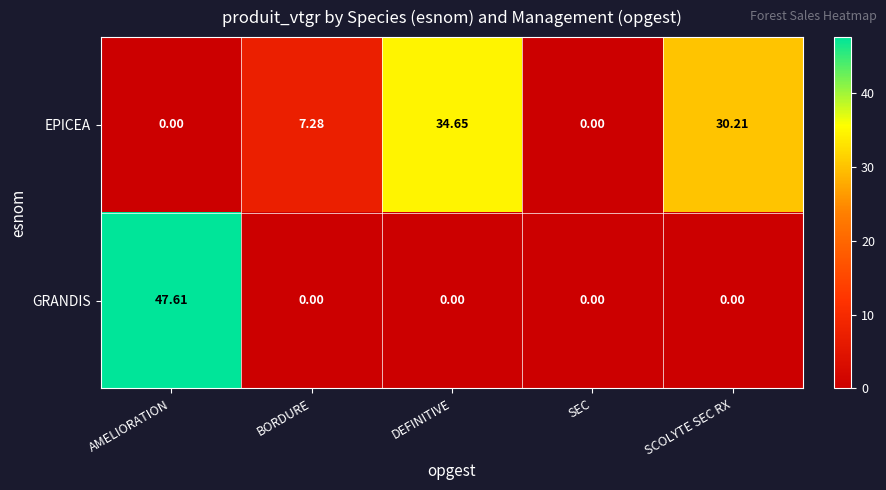

At which label does EPICEA reach its peak?

DEFINITIVE